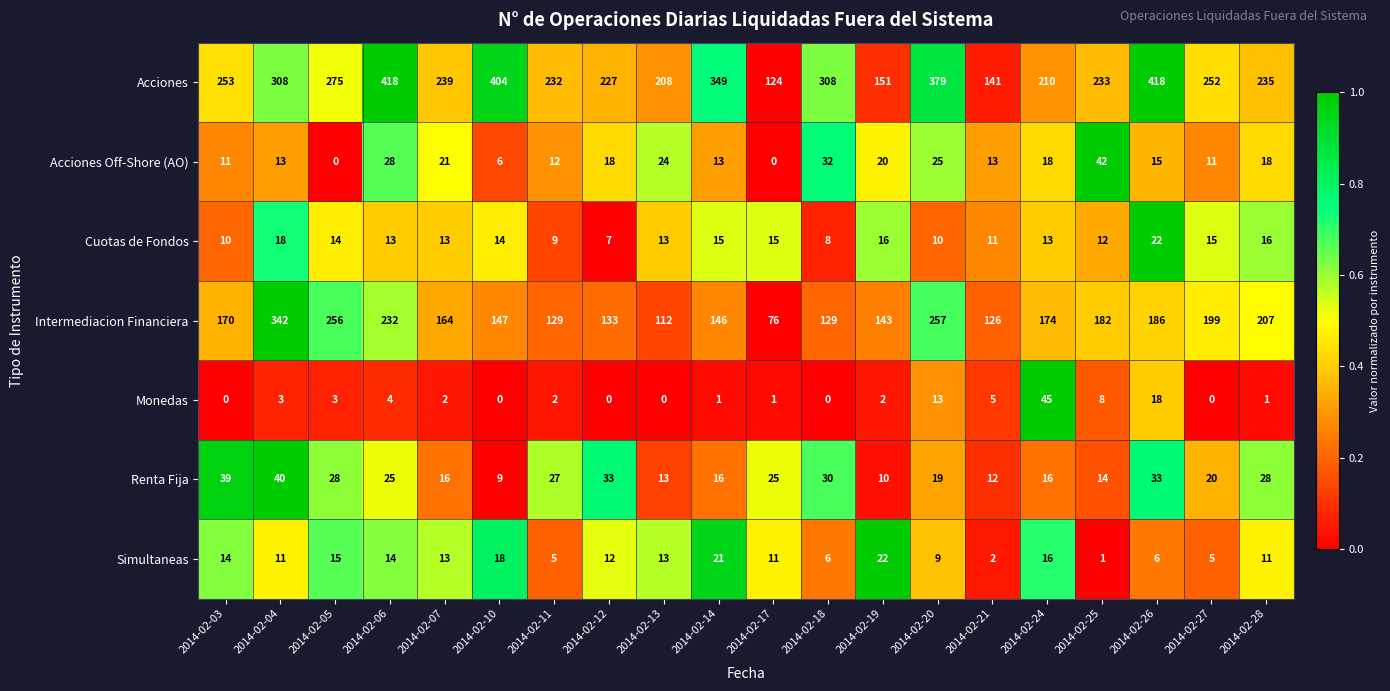

Where does the Simultaneas series first go above 12?

2014-02-03